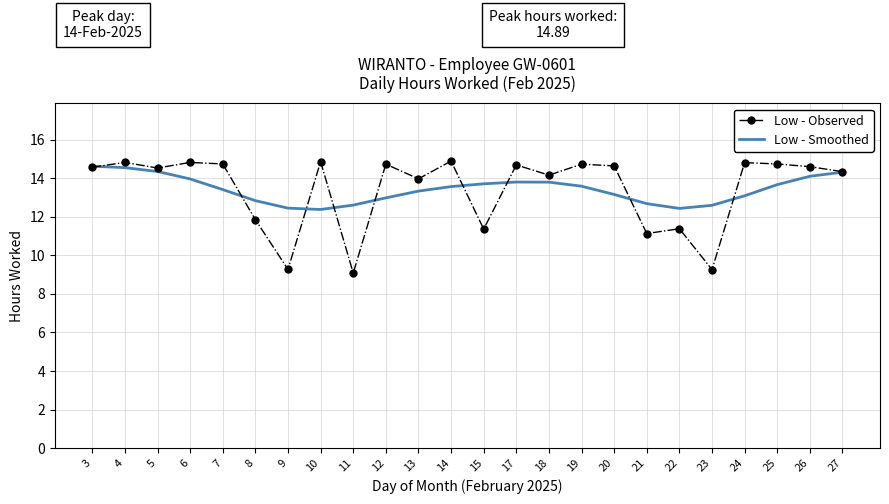

What is the difference between the maximum and minimum values in the Low - Observed series?

5.8